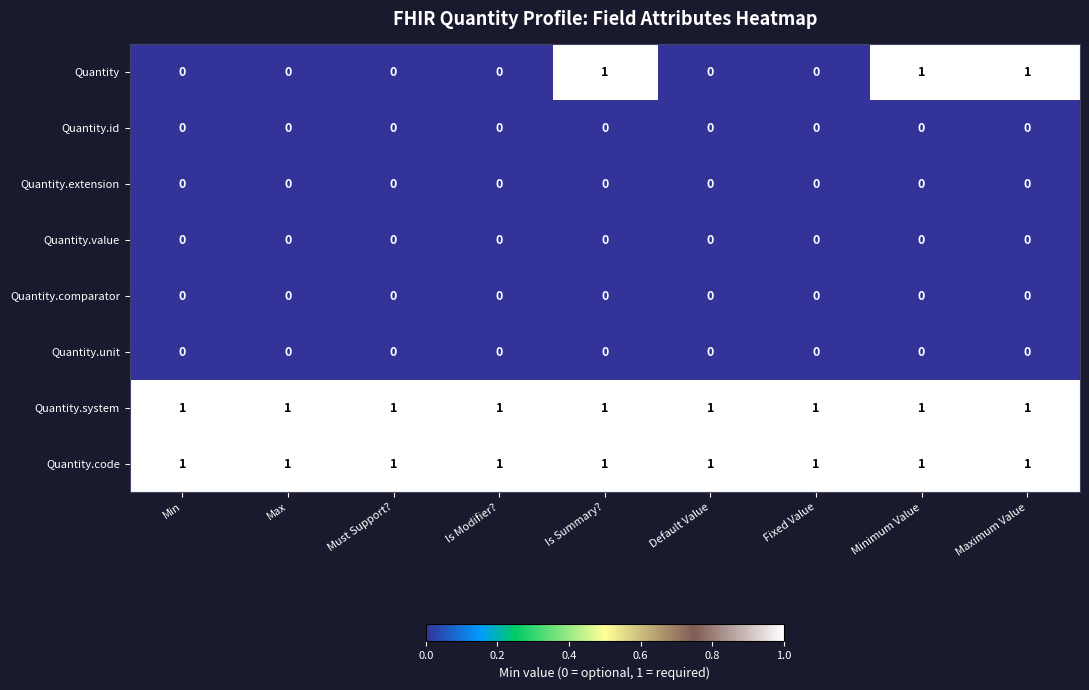

Is the value of Quantity.system at Minimum Value greater than the value of Quantity.id at Is Modifier??

Yes